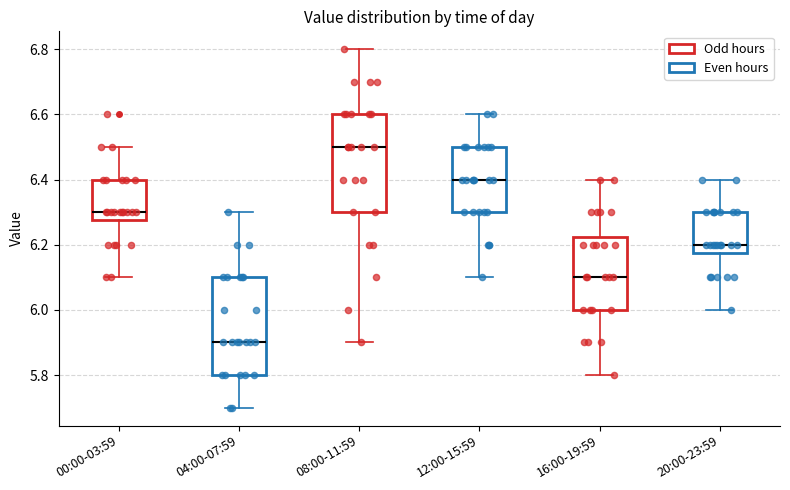

Where is the lower edge of the box for 16:00-19:59 on the y-axis? The values are not printed on the chart, so give them approximately, as read against the axis.

6.00